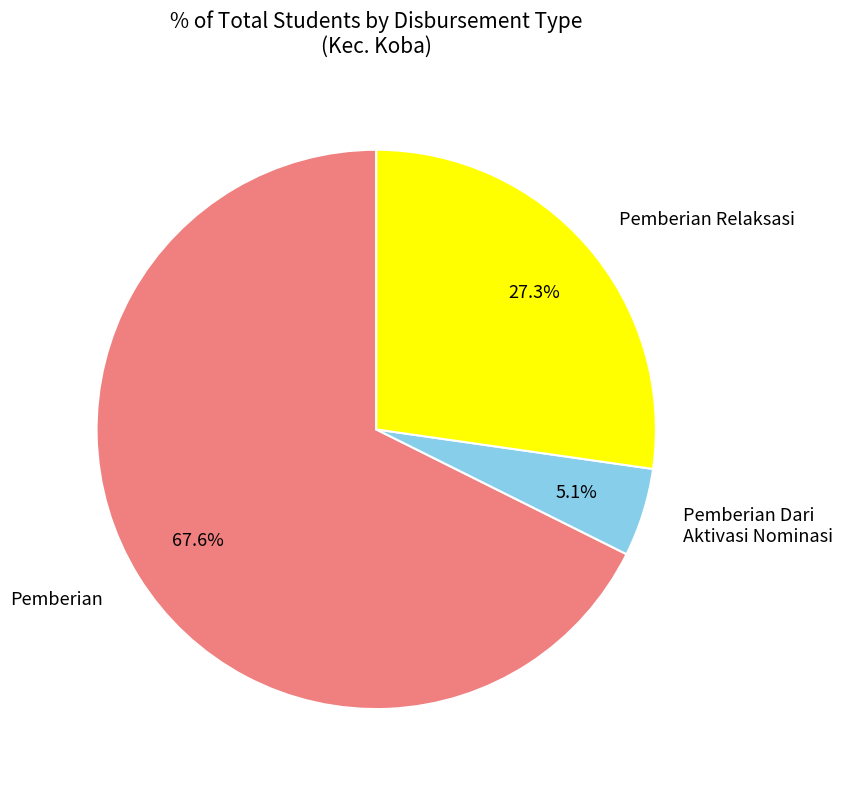

What is the ratio of the value at Pemberian Relaksasi to the value at Pemberian?

0.4